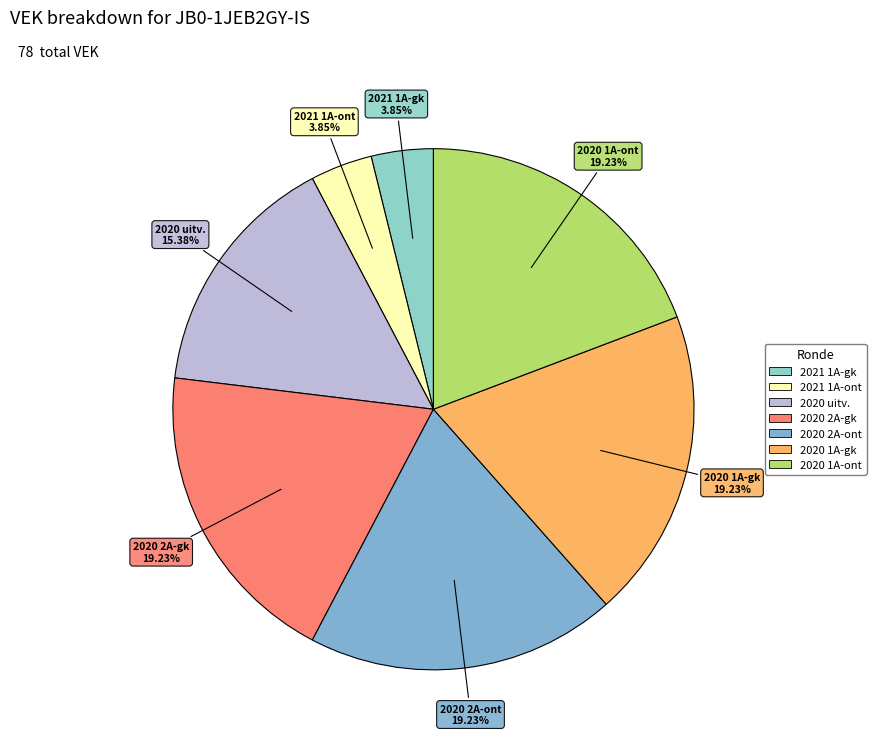

Approximately how many times larger is the value at 2020 uitv. compared to 2021 1A-gk?

4.0